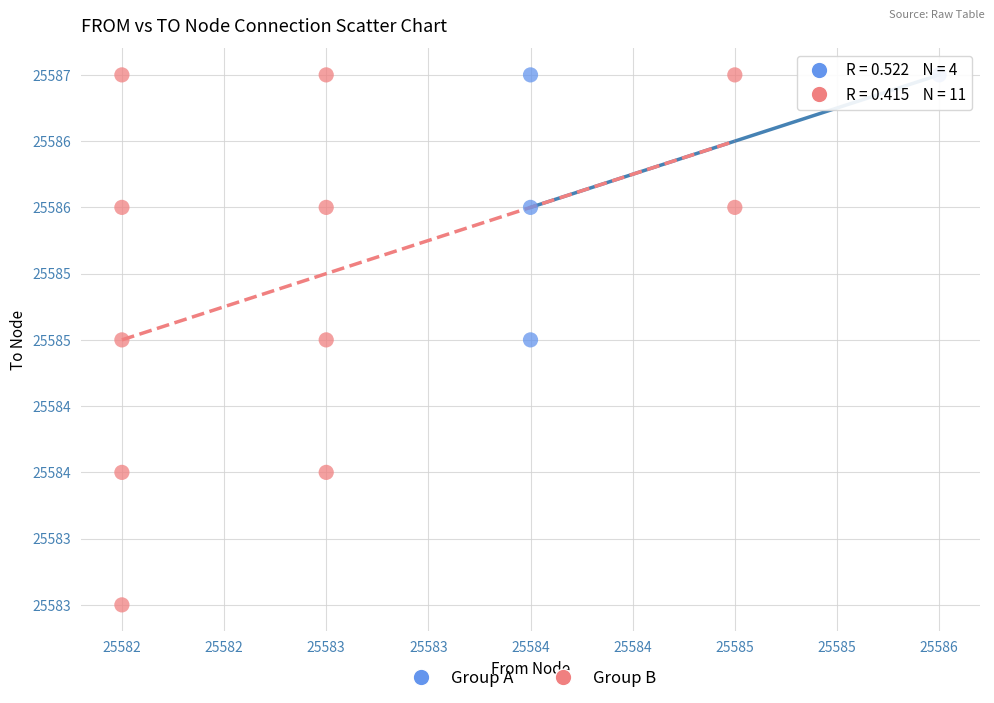

Which series reaches the minimum Y coordinate?

Group B